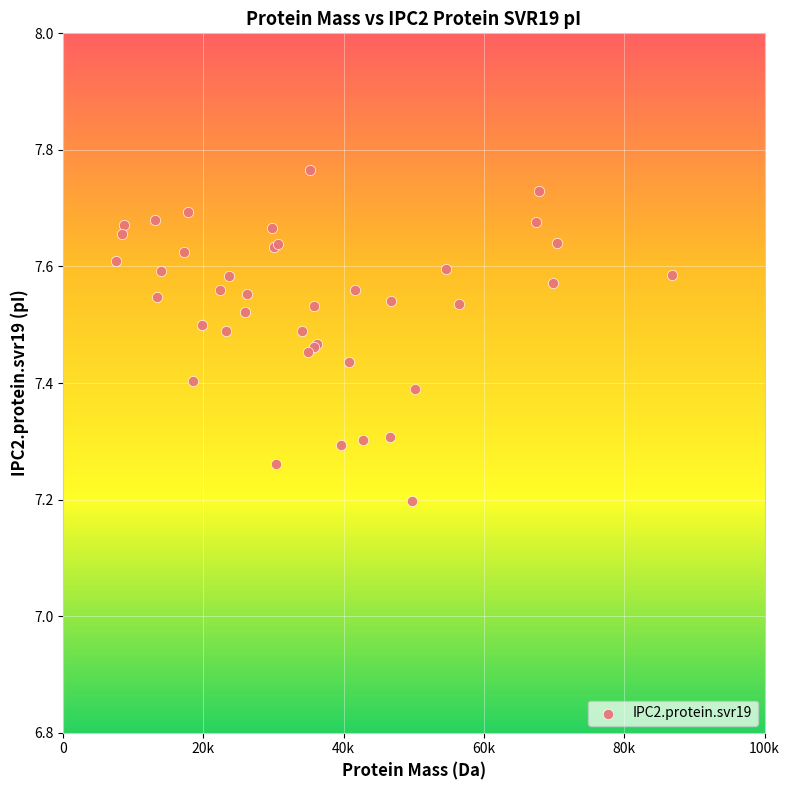

What Y value in the scatter plot is closest to 7?

7.2